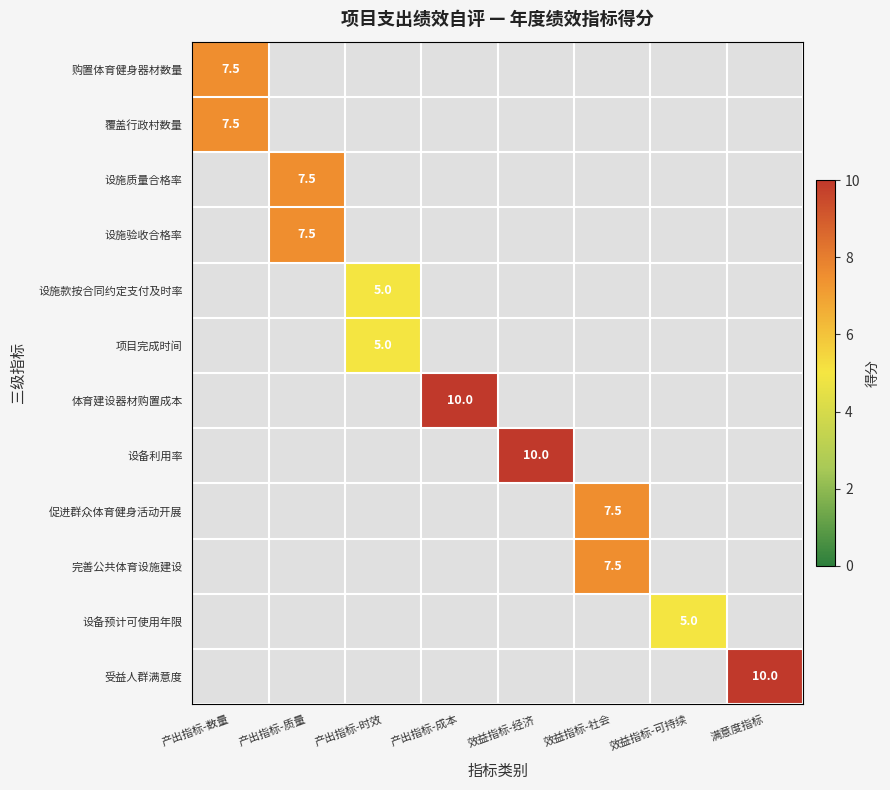

True or false: 设施款按合同约定支付及时率 has a value of 8.4 at 产出指标-时效.

False